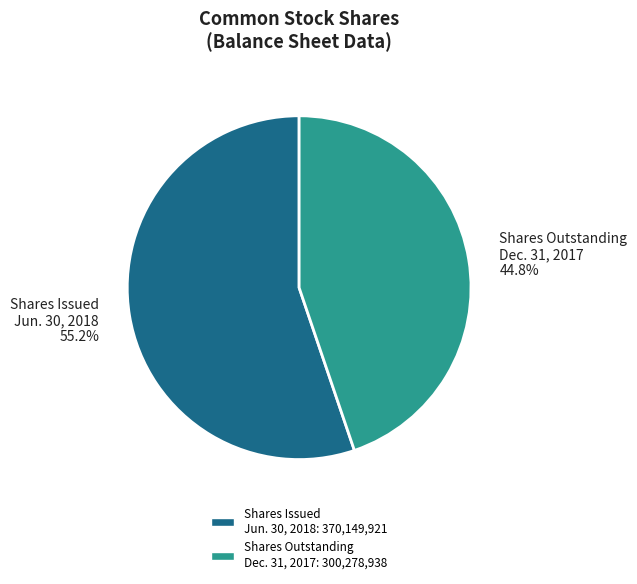

Between Shares Issued Jun. 30, 2018 and Shares Outstanding Dec. 31, 2017, which is larger?

Shares Issued Jun. 30, 2018